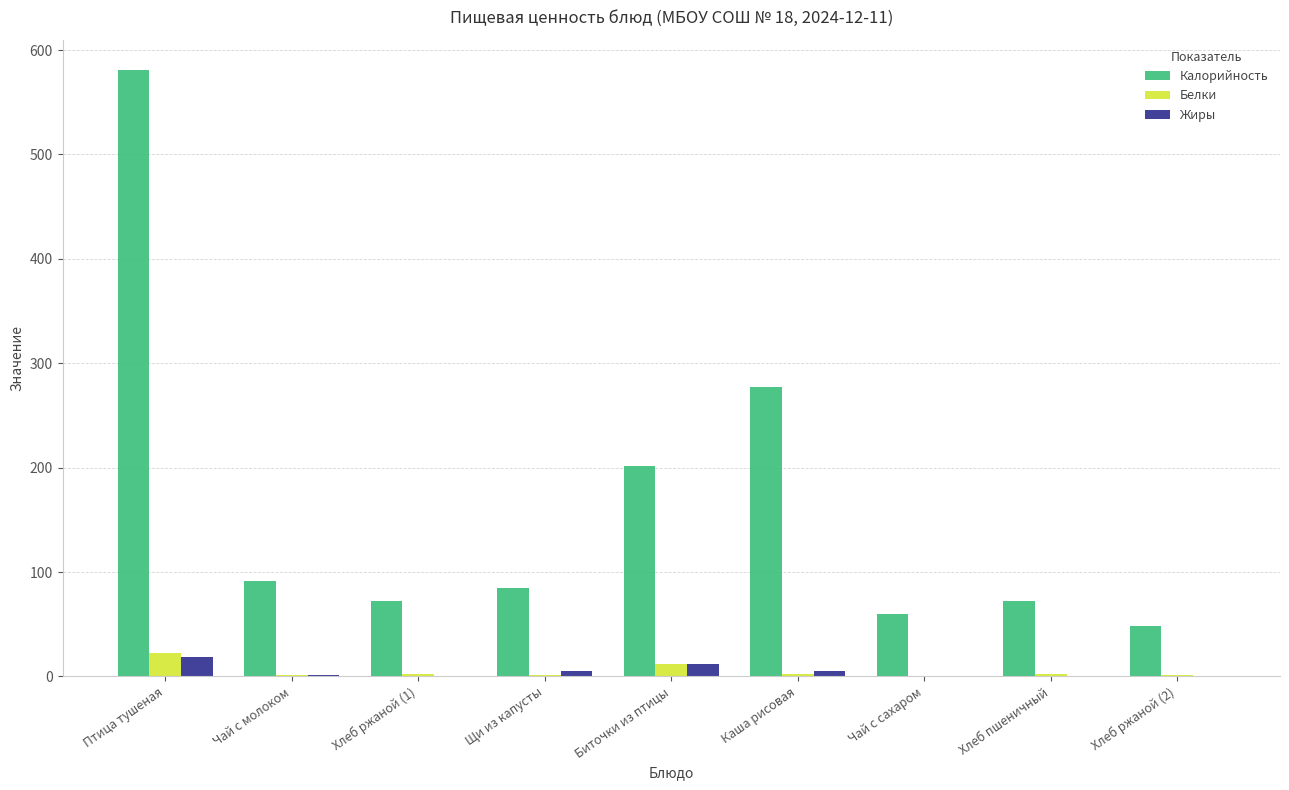

Which series has the largest total across all categories?

Калорийность